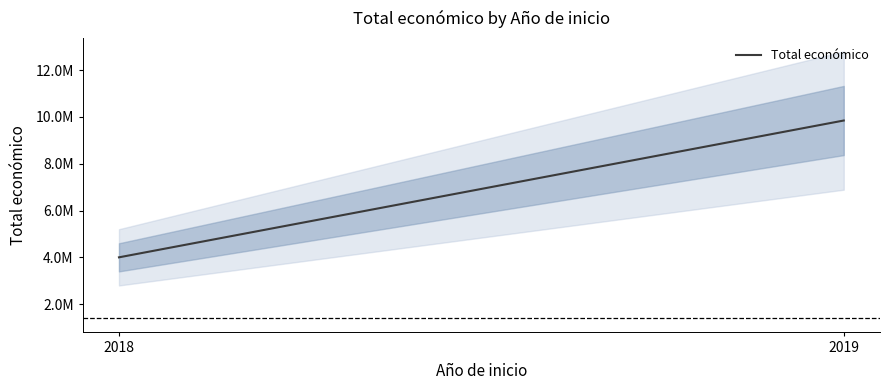

What is the minimum value shown in the chart?

4005129